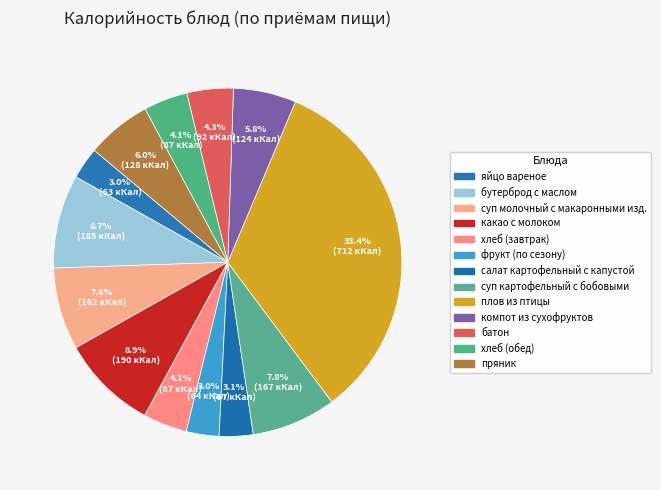

Which slice is the largest?

плов из птицы